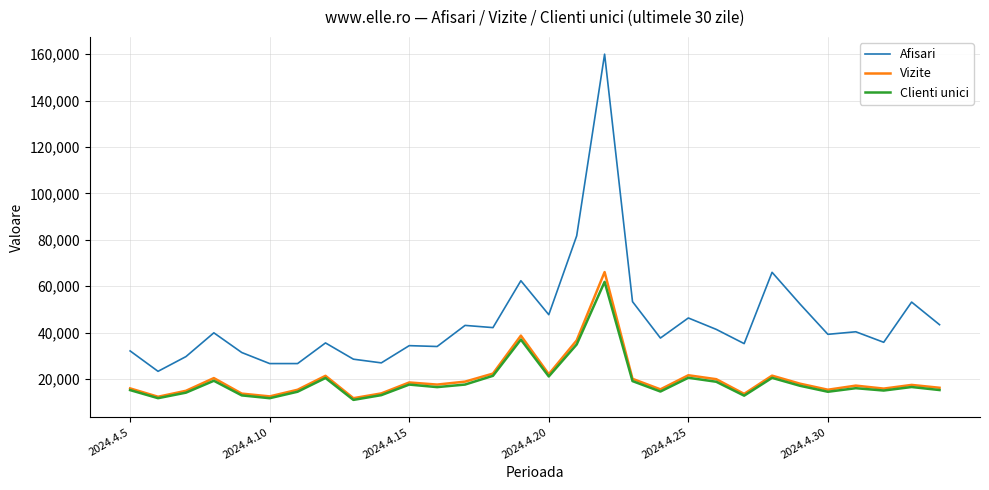

Which series has the largest range (max minus min)?

Afisari